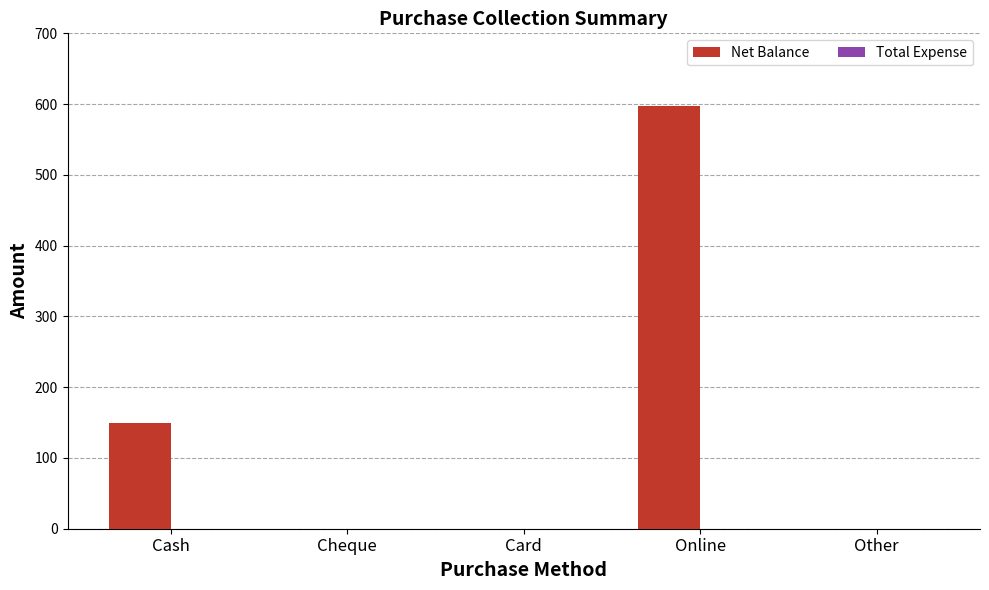

Reading right to left, list all the values displayed in this chart.

Other=0	Online=597	Card=0	Cheque=0	Cash=150